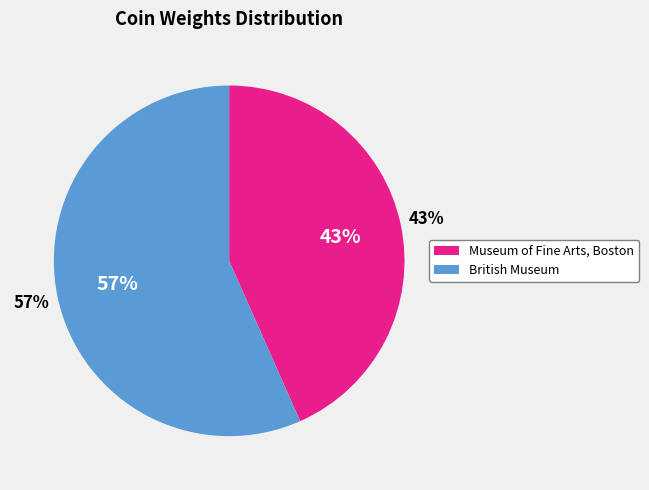

True or false: British Museum accounts for 46% of the total.

False